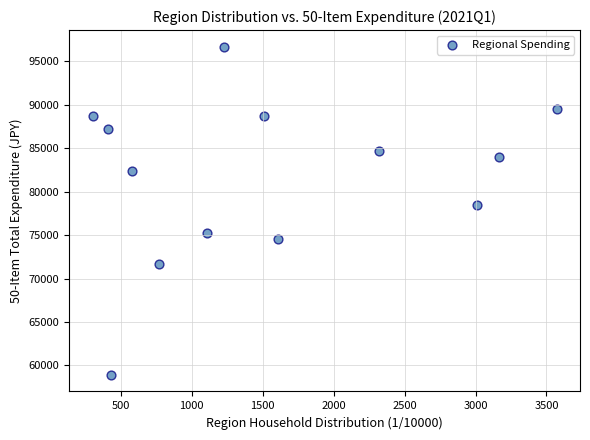

What Y value in the scatter plot is closest to 77801?

78470